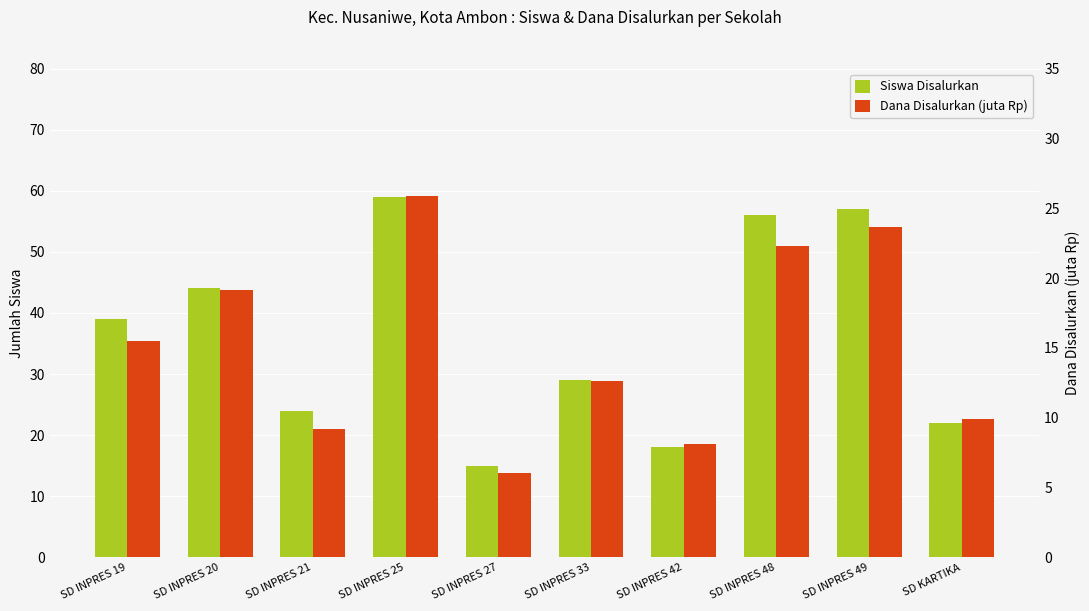

Does the chart contain stacked bars?

No